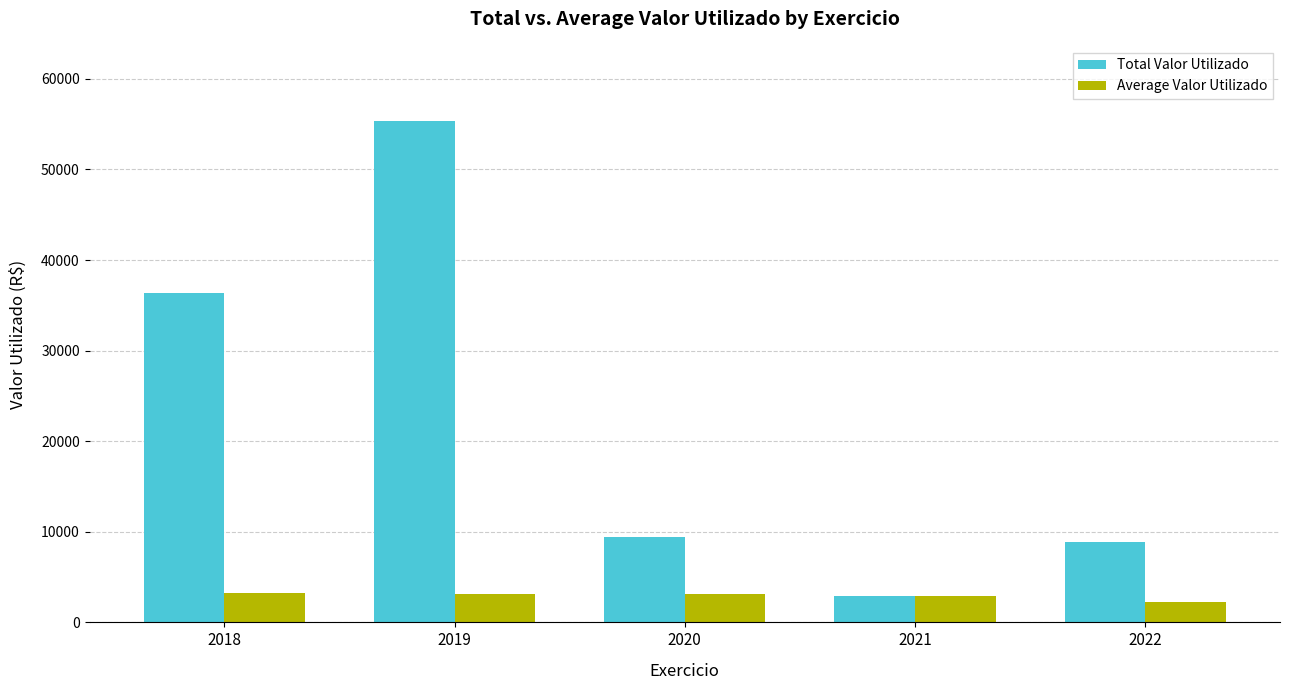

Rank the series by their maximum value, from lowest to highest.

Average Valor Utilizado, Total Valor Utilizado